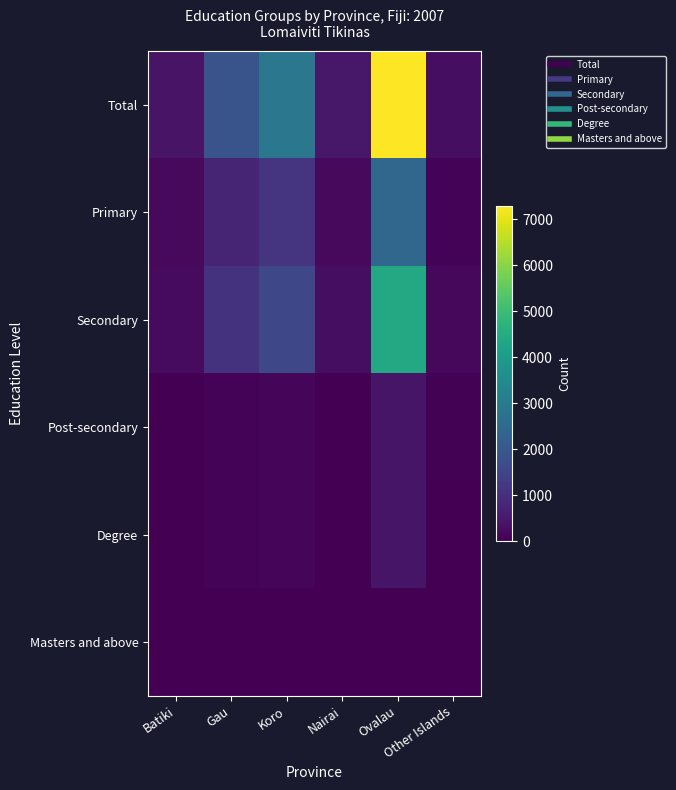

At Batiki, list the series in order from smallest to largest.

Masters and above, Degree, Post-secondary, Primary, Secondary, Total